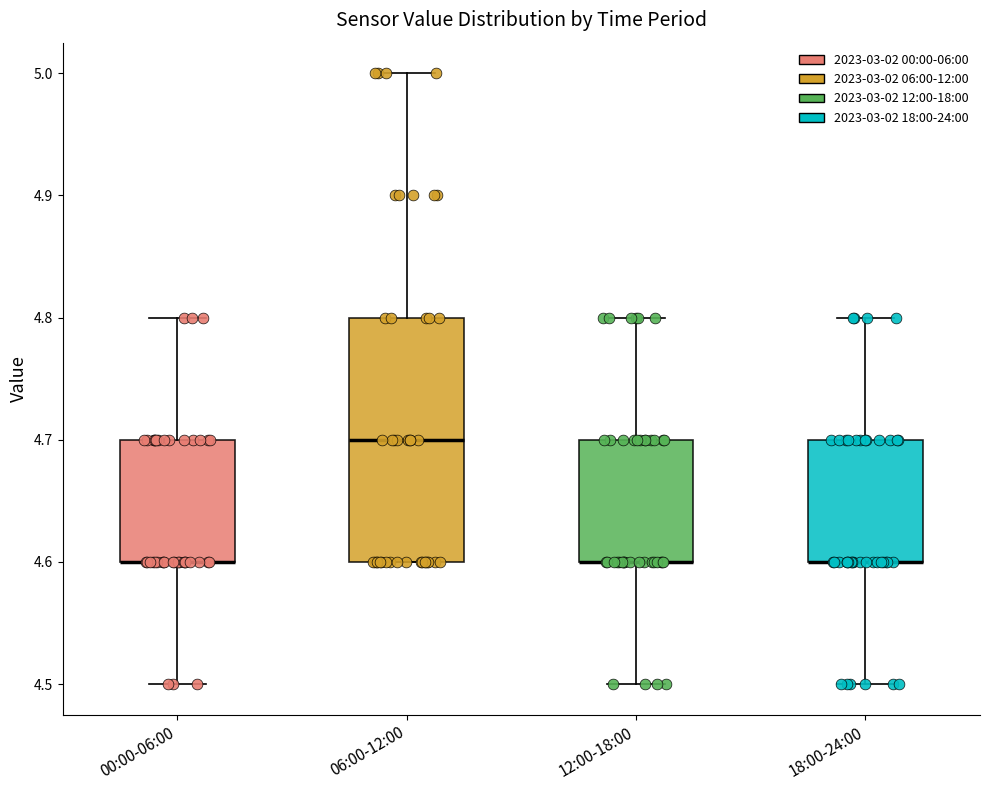

Which box is the tallest, from its lower edge to its upper edge?

06:00-12:00